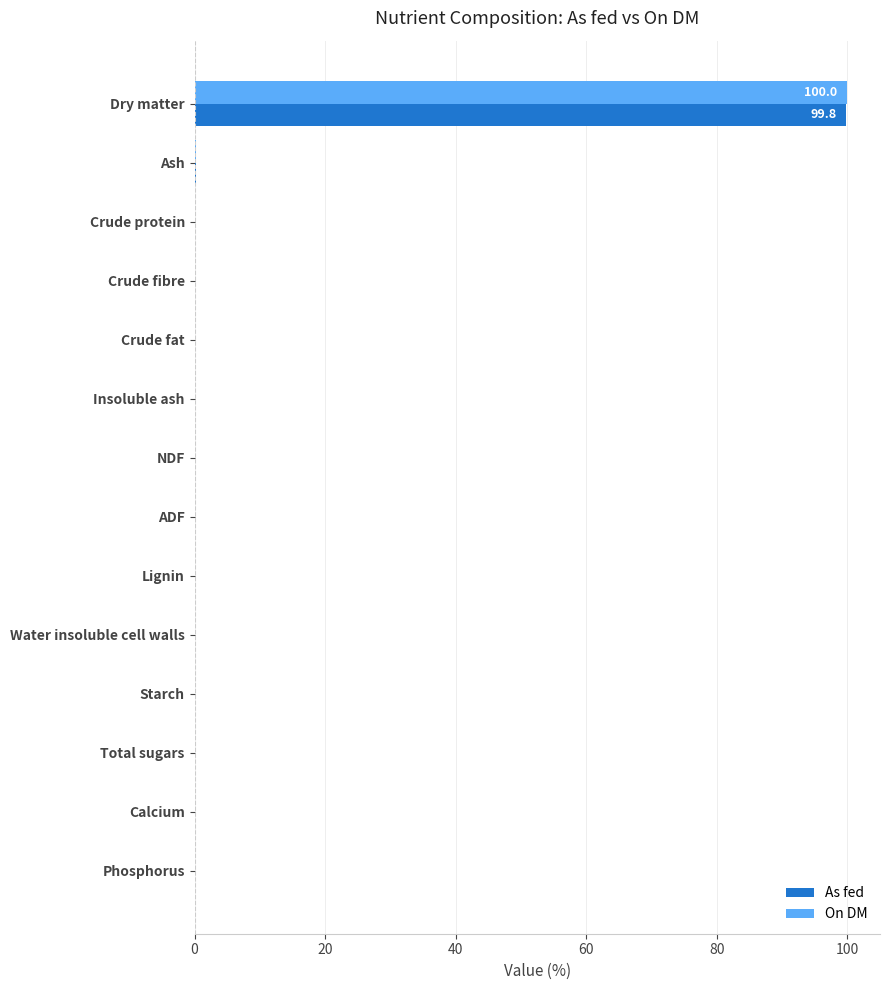

What is the maximum value shown in the chart?

100.0